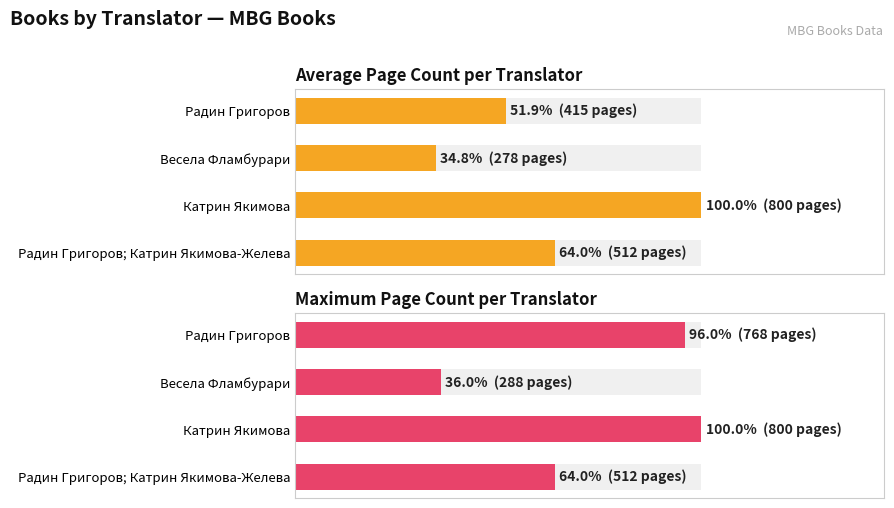

At how many categories does at least one series exceed 337?

3